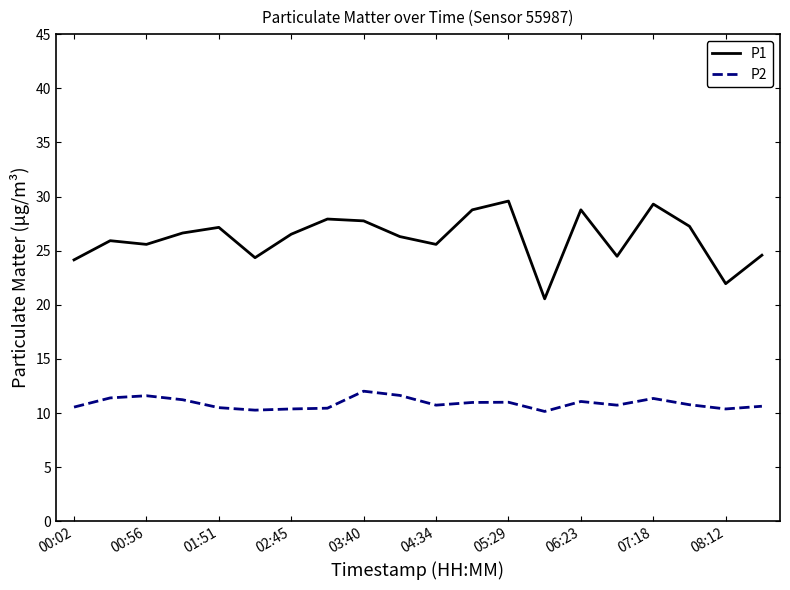

In P1, how many points are higher than both neighbors (excluding endpoints)?

6